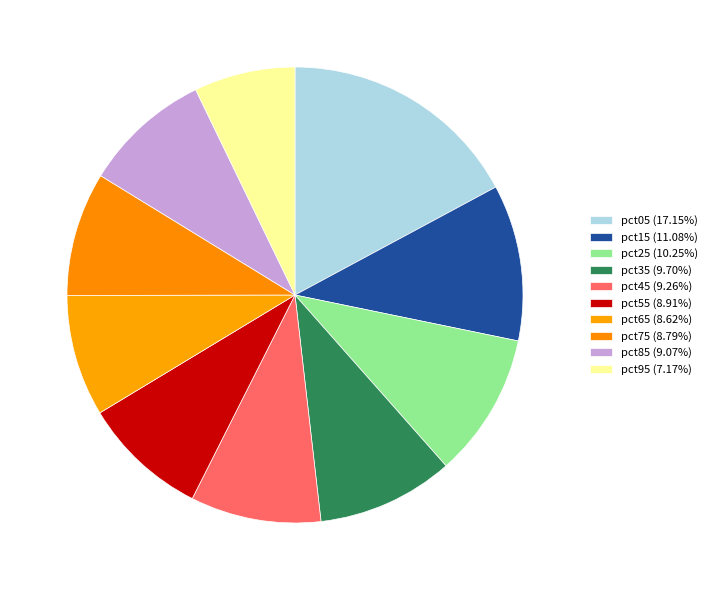

To the nearest percent, what is the combined percentage of pct75 and pct65?

17%